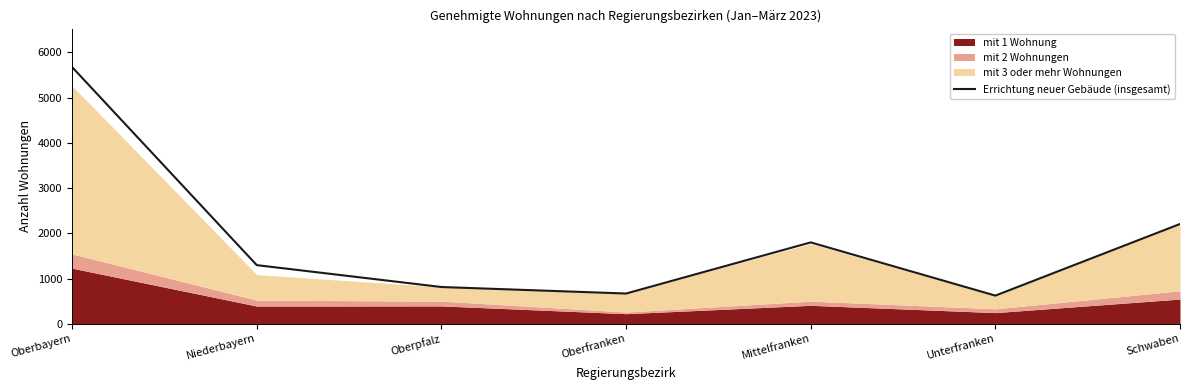

What is the label of the 3rd point from the left?

Oberpfalz